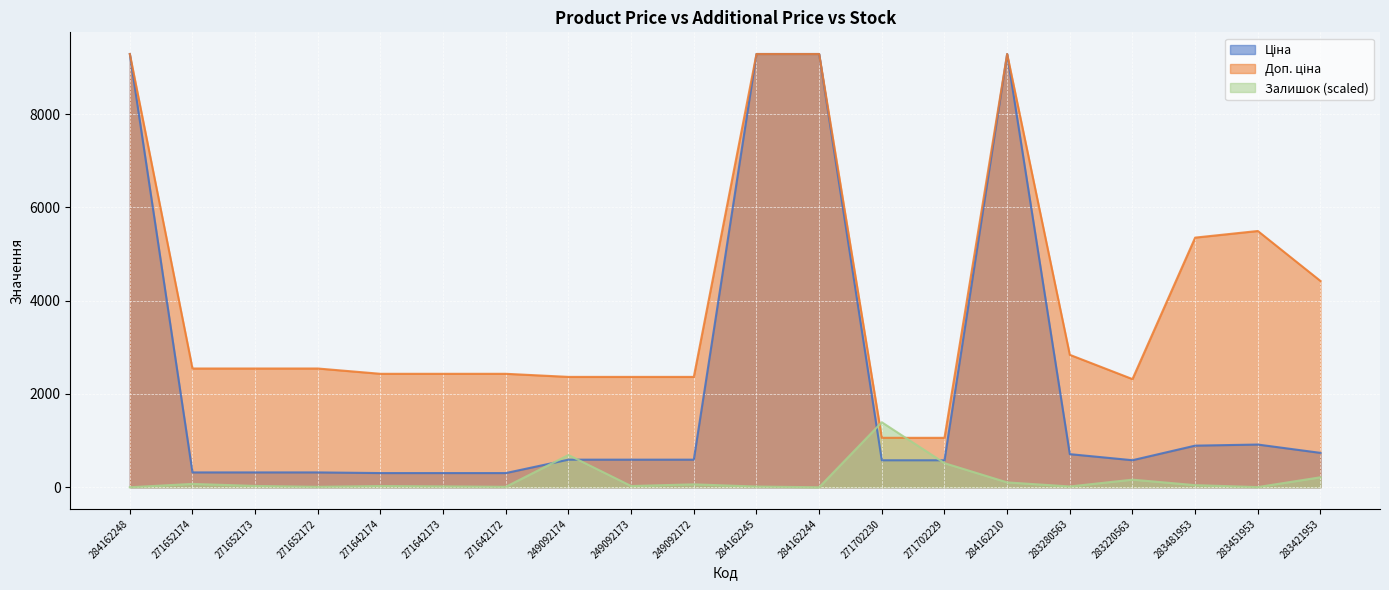

Rank the series by their maximum value, from lowest to highest.

Залишок, Ціна, Доп. ціна